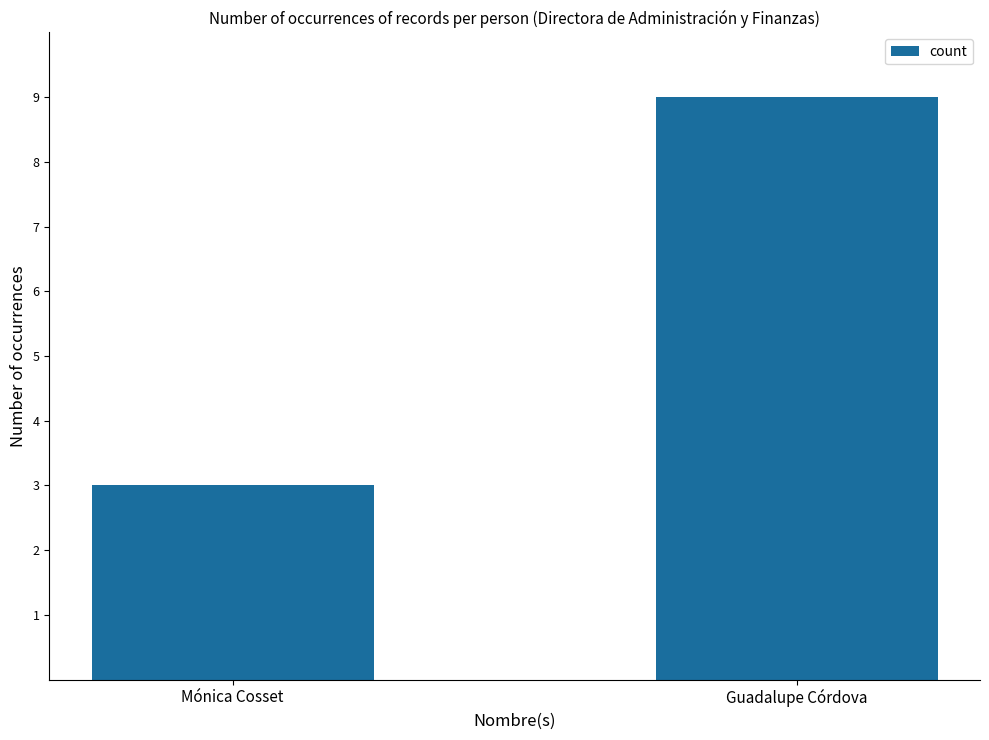

What is the approximate value at Mónica Cosset?

3